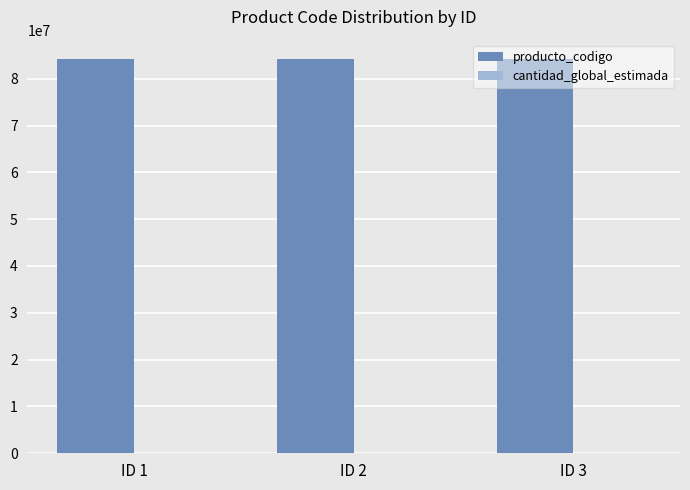

Which series has the largest total across all categories?

producto_codigo